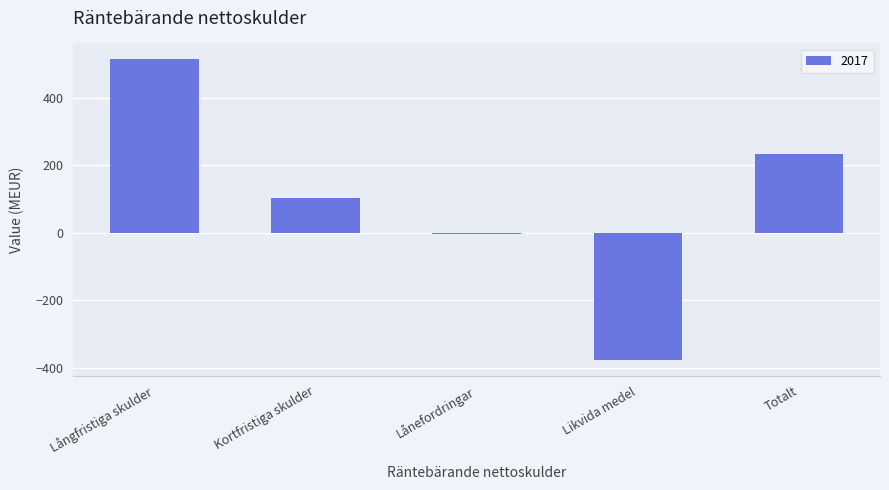

Is it true that the value at Långfristiga skulder is 517?

True